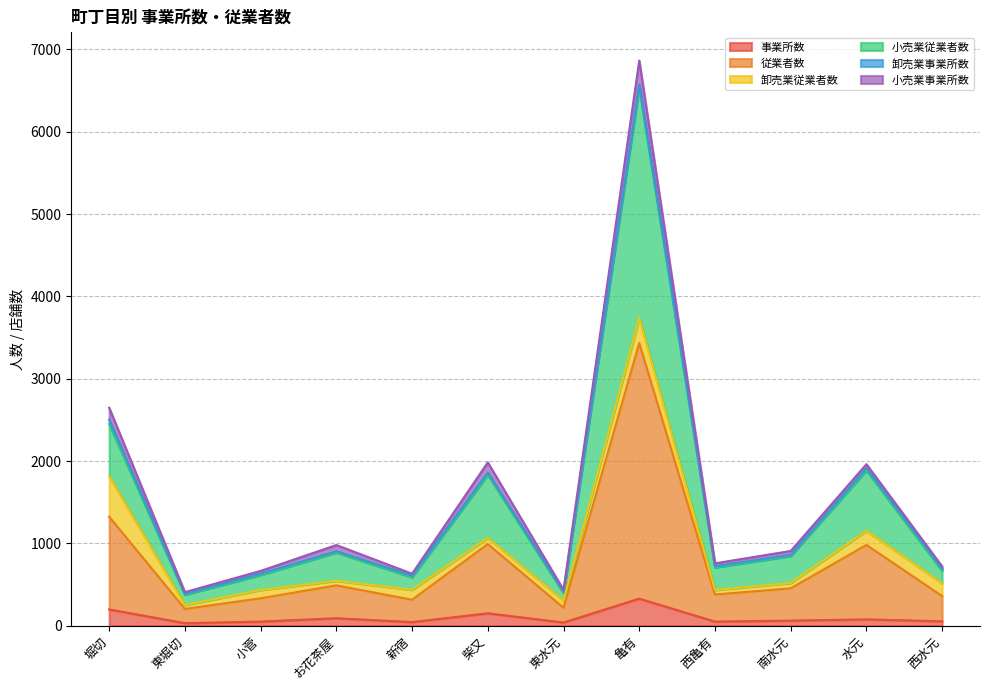

At which category does 小売業従業者数 reach its first local peak?

お花茶屋